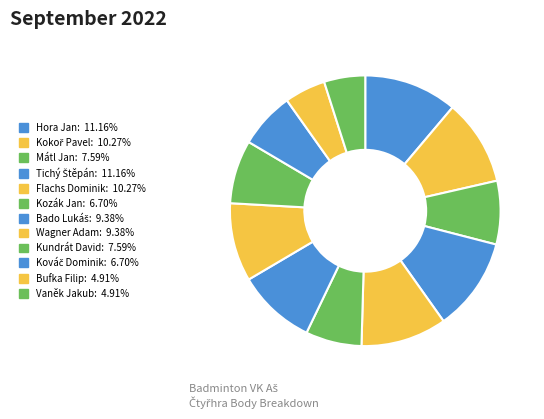

How many slices are in this pie chart?

12